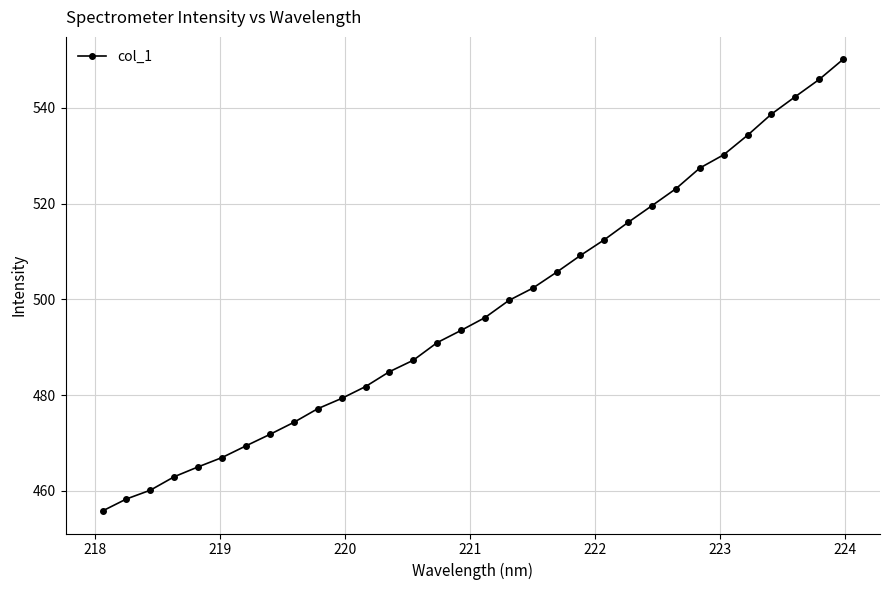

Reading left to right, transcribe all the data shown in this chart.

455.8	458.3	460.1	463.0	465.0	467.0	469.4	471.8	474.3	477.2	479.3	481.8	484.9	487.3	491.0	493.5	496.2	499.8	502.3	505.7	509.2	512.5	516.1	519.6	523.1	527.4	530.2	534.3	538.7	542.4	545.9	550.1